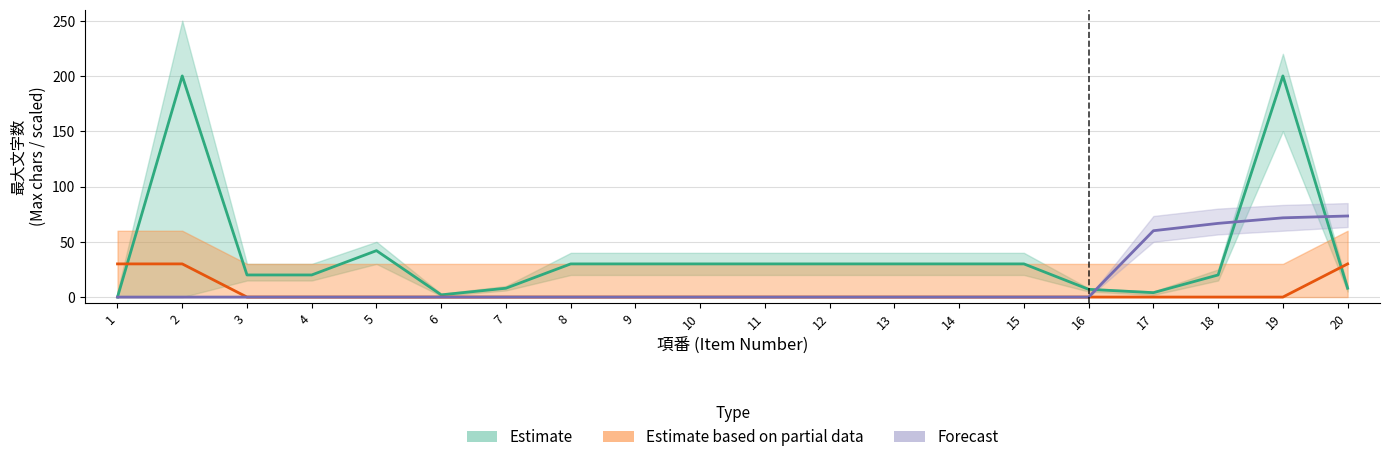

What is the difference between the highest and lowest values at 3?

15